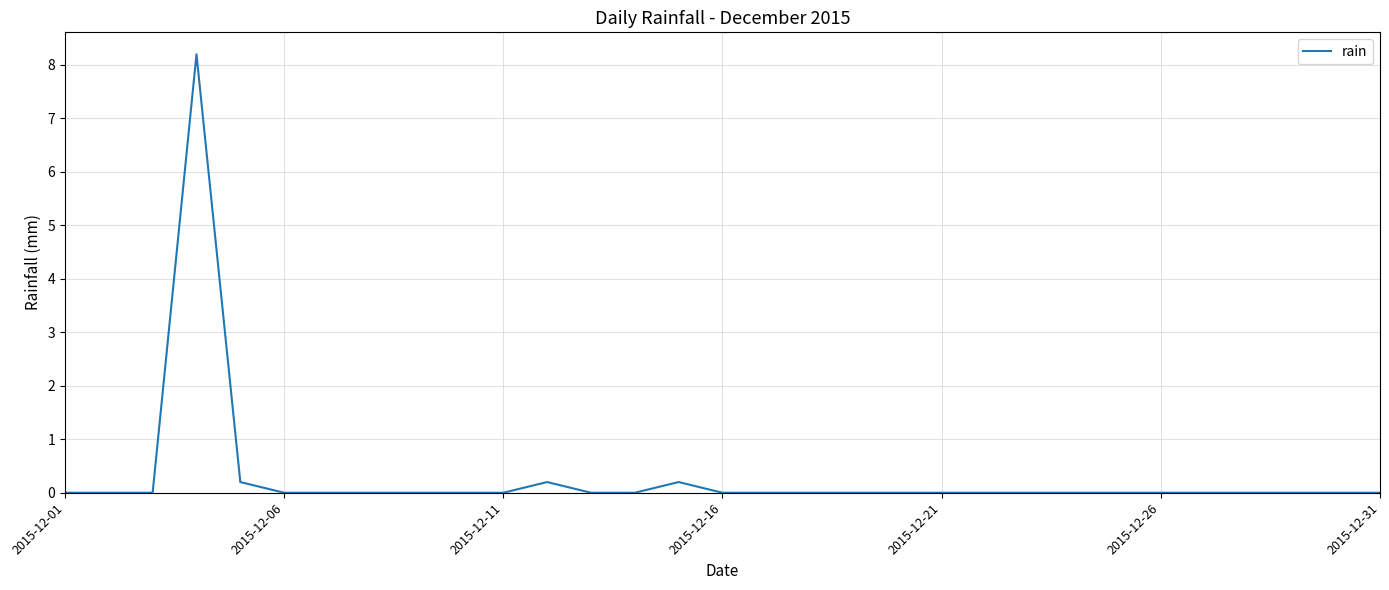

What is the maximum value shown in the chart?

8.2